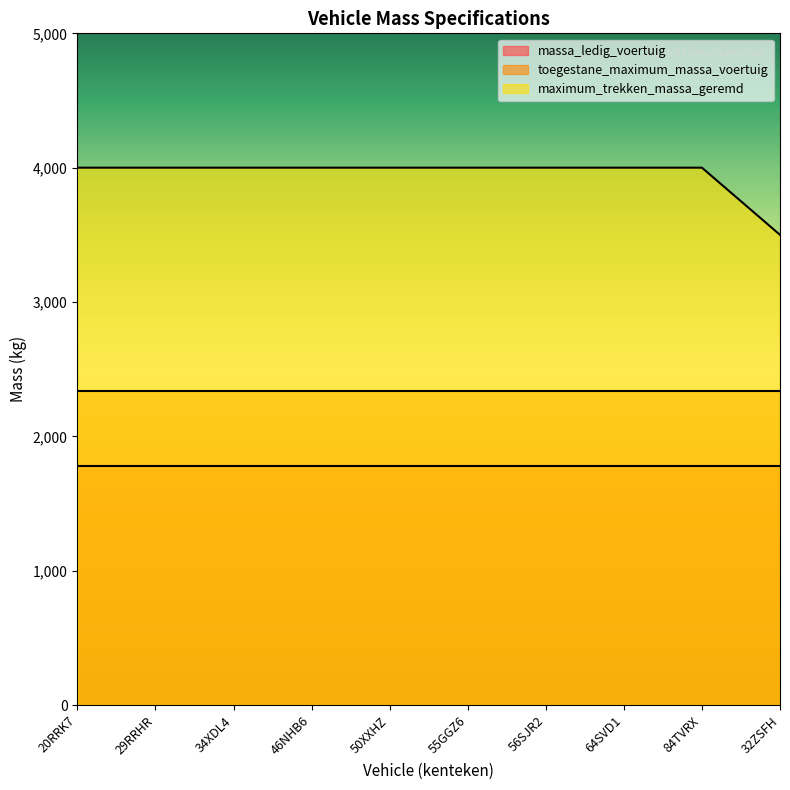

Between 64SVD1 and 34XDL4, which is larger?

64SVD1